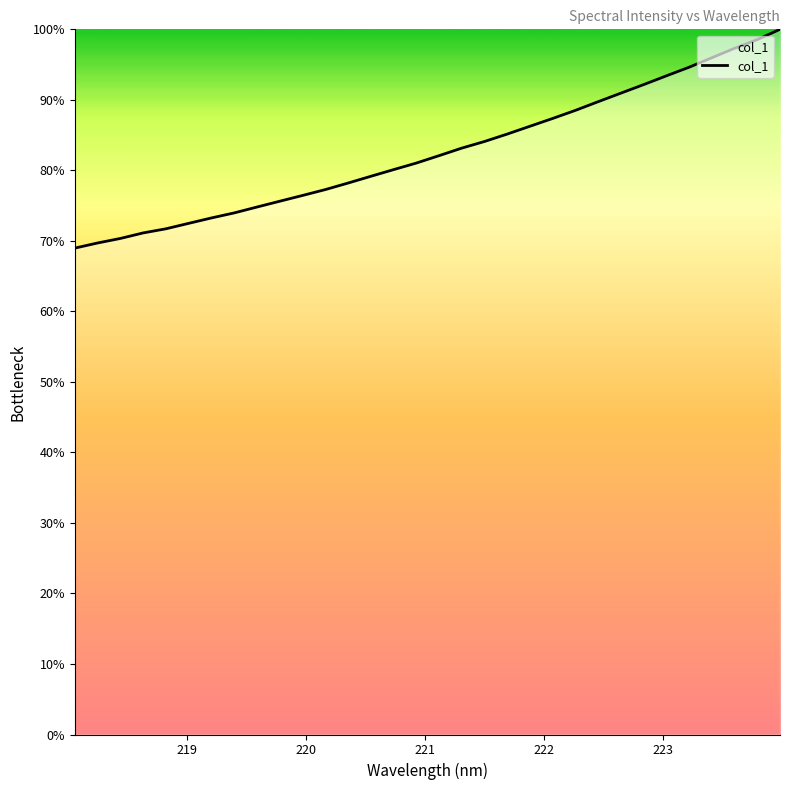

How many lines are shown in the chart?

1